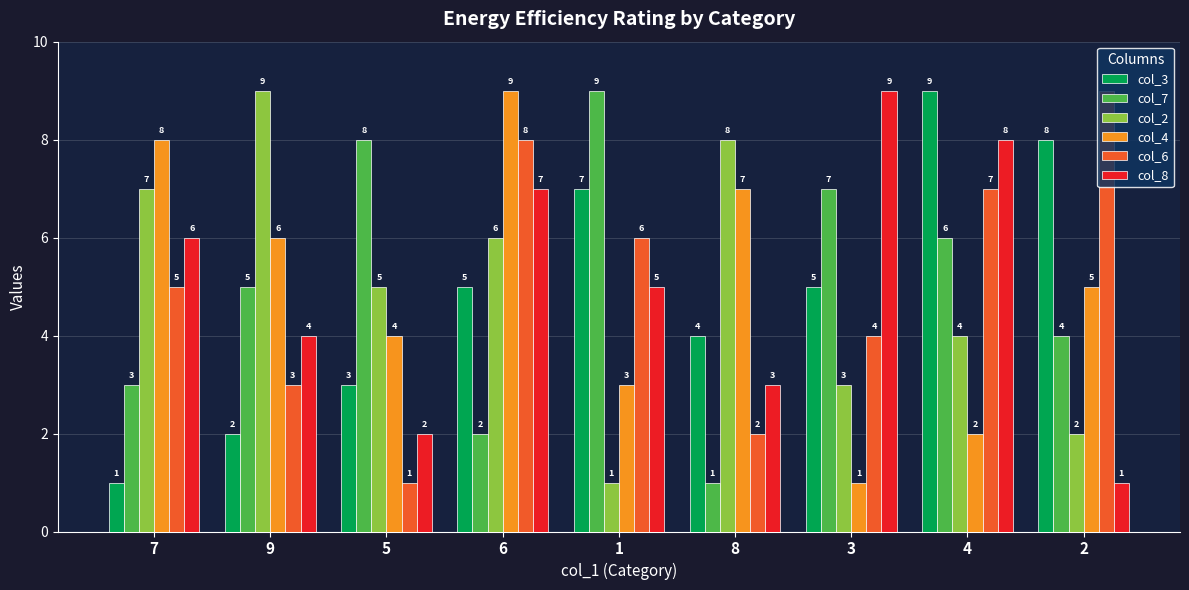

Count the number of data series in this chart.

6